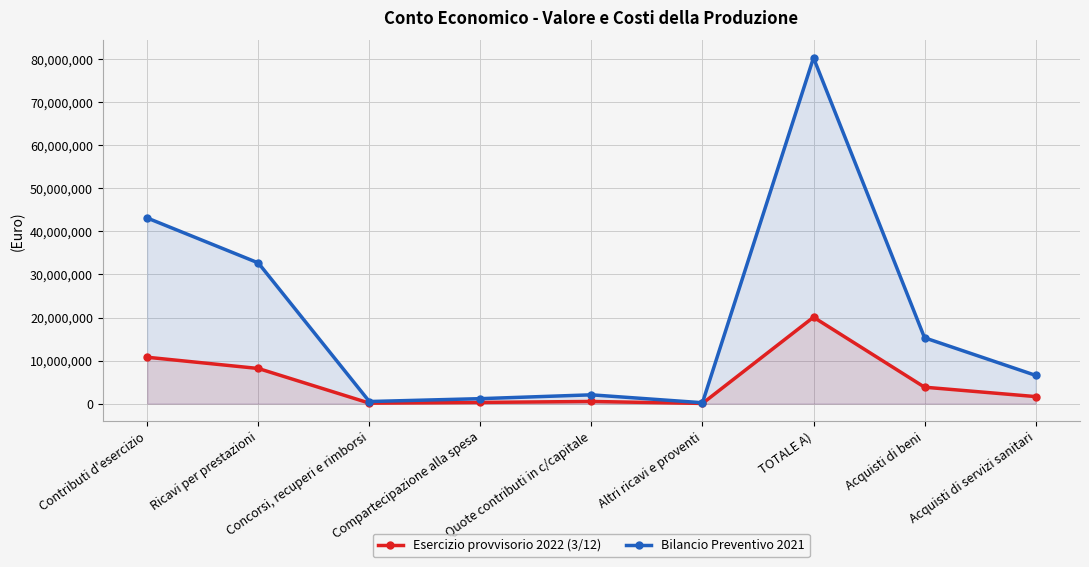

What is the spread (max minus min) of values at Compartecipazione alla spesa?

871798